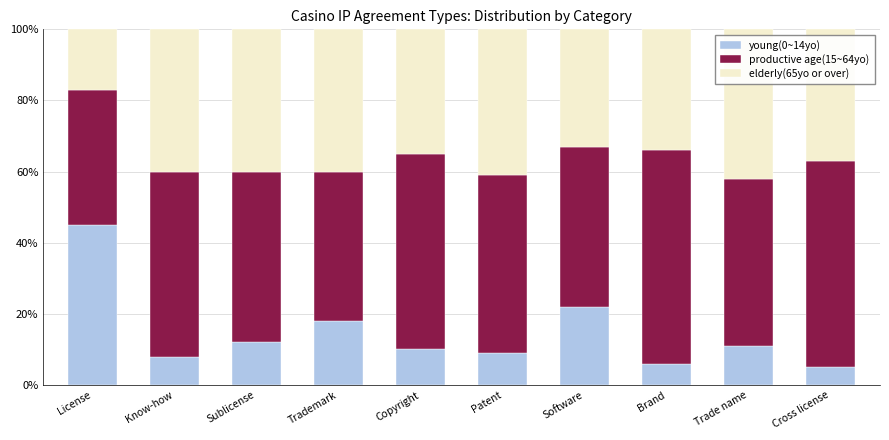

What is the lowest value of the young(0~14yo) series?

5